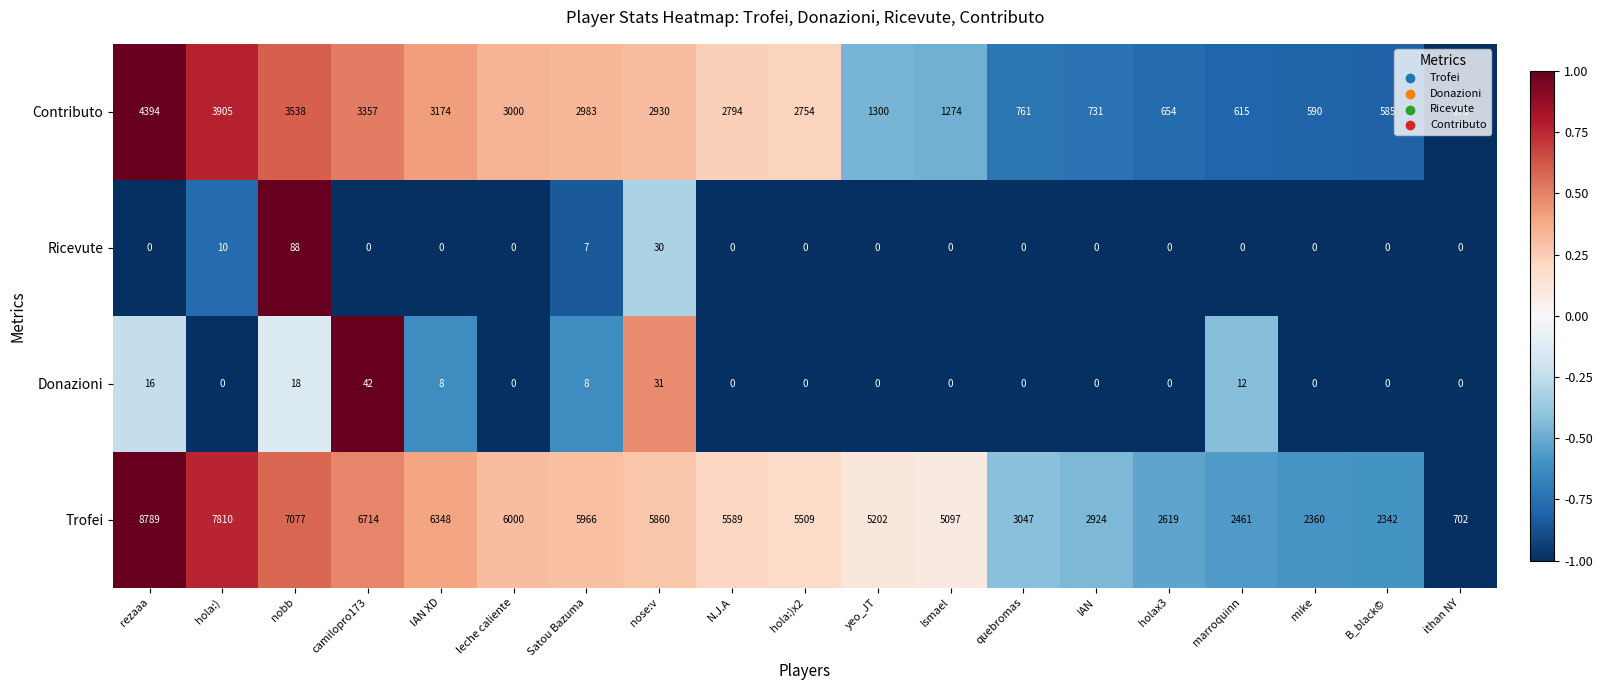

Rank the series by their maximum value, from highest to lowest.

Trofei, Contributo, Ricevute, Donazioni